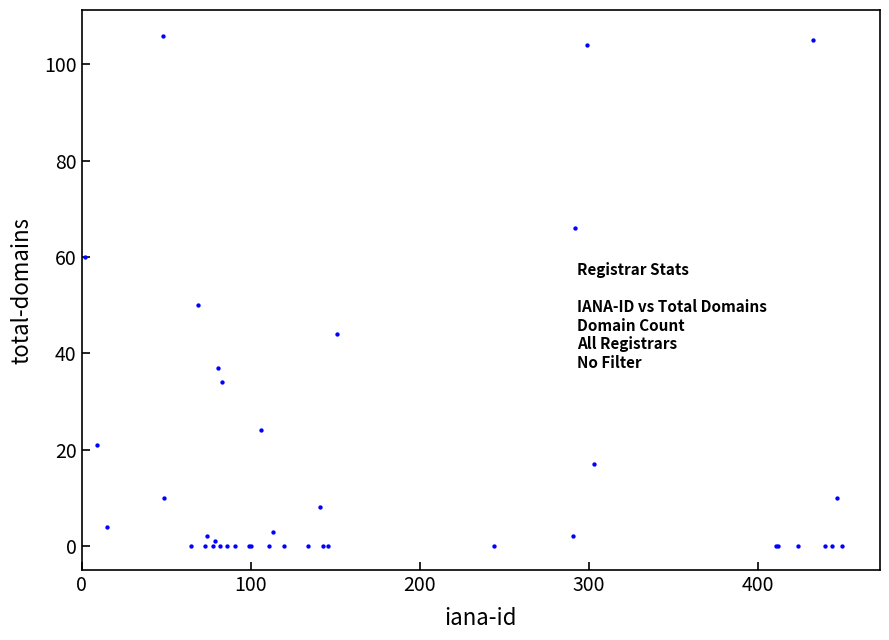

What Y value in the scatter plot is closest to 53?

50